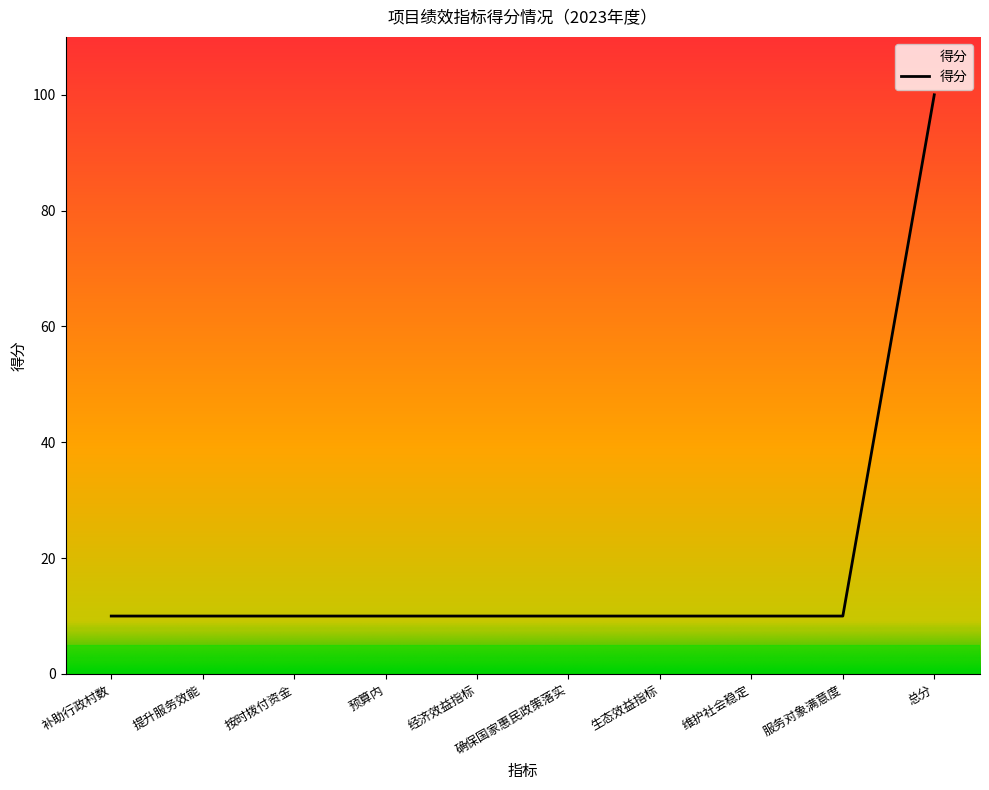

How many lines are shown in the chart?

1